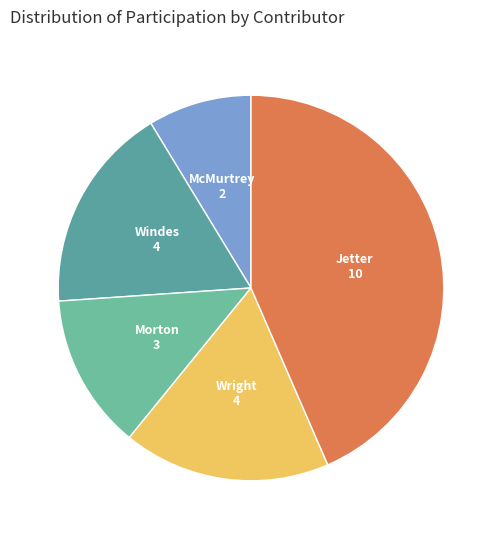

What is the largest slice in the pie chart?

Jetter